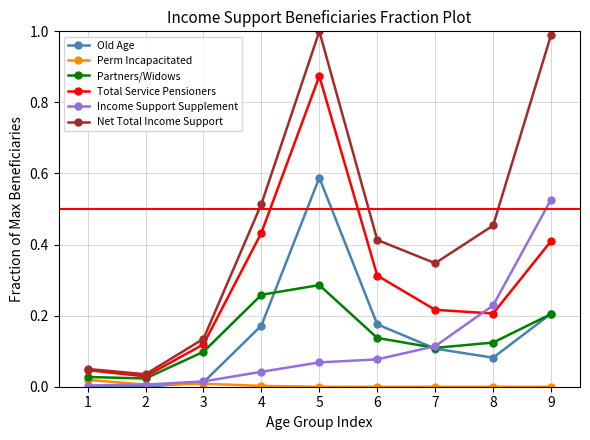

How many categories are shown in the chart?

9